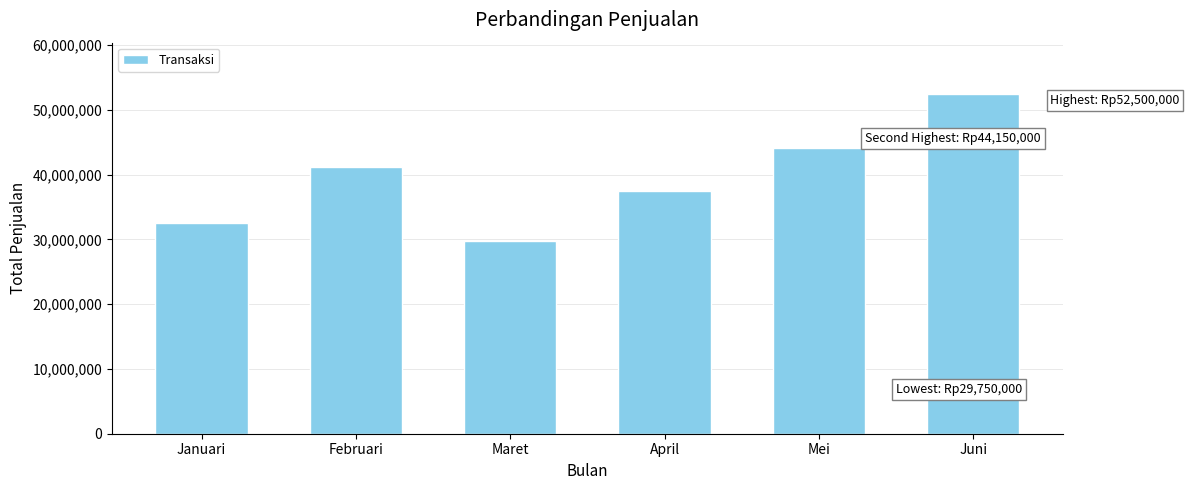

Reading left to right, what are all the values shown in this chart?

Januari=32540000	Februari=41250000	Maret=29750000	April=37500000	Mei=44150000	Juni=52500000